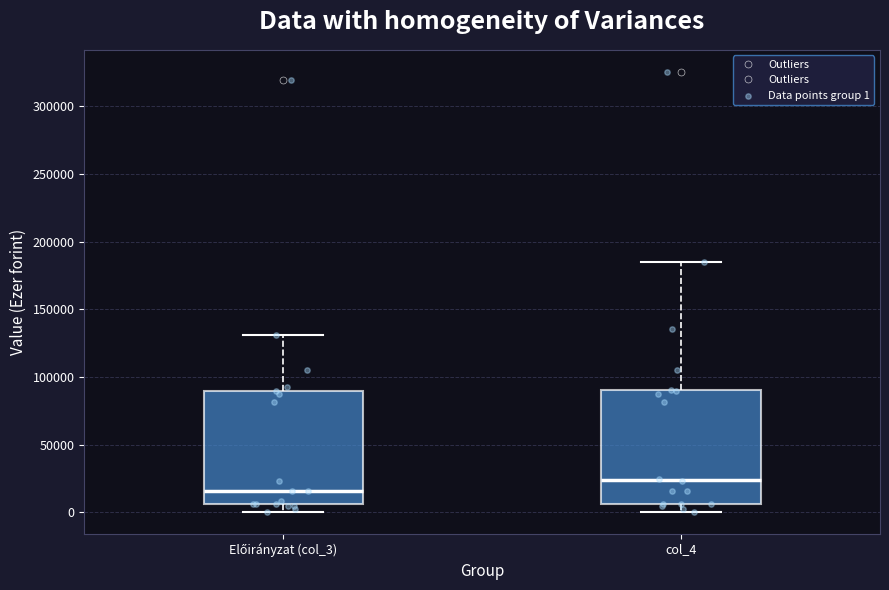

Where is the lower edge of the box for col_4 on the y-axis? The values are not printed on the chart, so give them approximately, as read against the axis.

5000